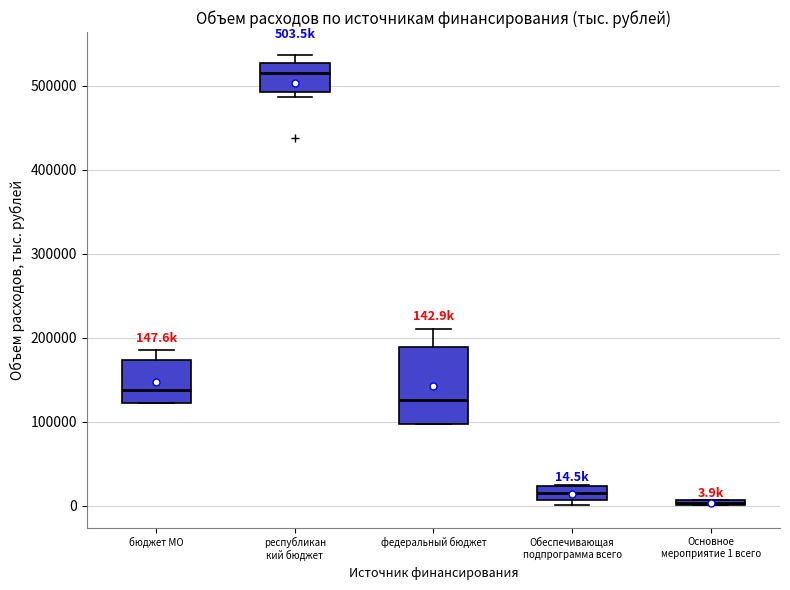

Which box has the highest median line?

республикан кий бюджет